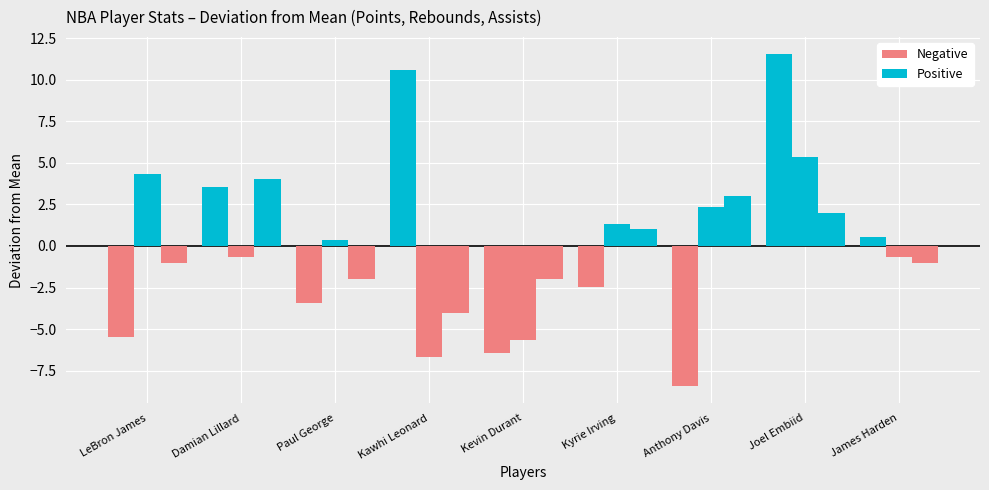

Reading right to left, what are all the values shown in this chart?

Points: 0.6	11.6	-8.4	-2.4	-6.4	10.6	-3.4	3.6	-5.4
Rebounds: -0.7	5.3	2.3	1.3	-5.7	-6.7	0.3	-0.7	4.3
Assists: -1.0	2.0	3.0	1.0	-2.0	-4.0	-2.0	4.0	-1.0